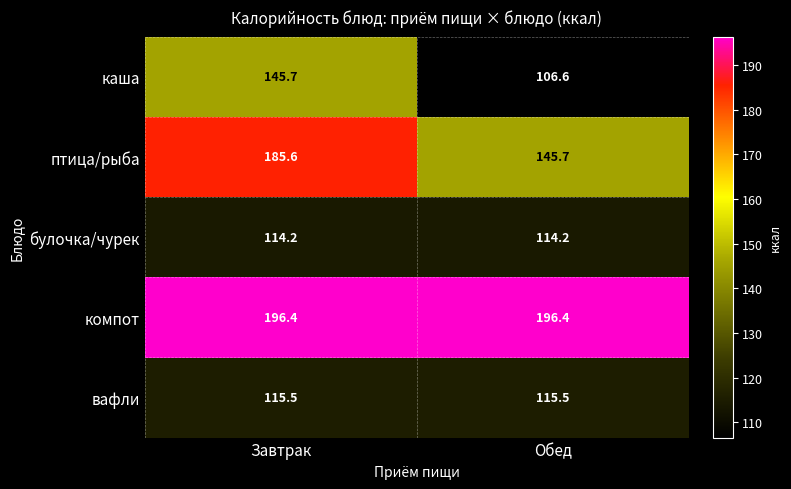

At which label is птица/рыба closest to 165?

Обед